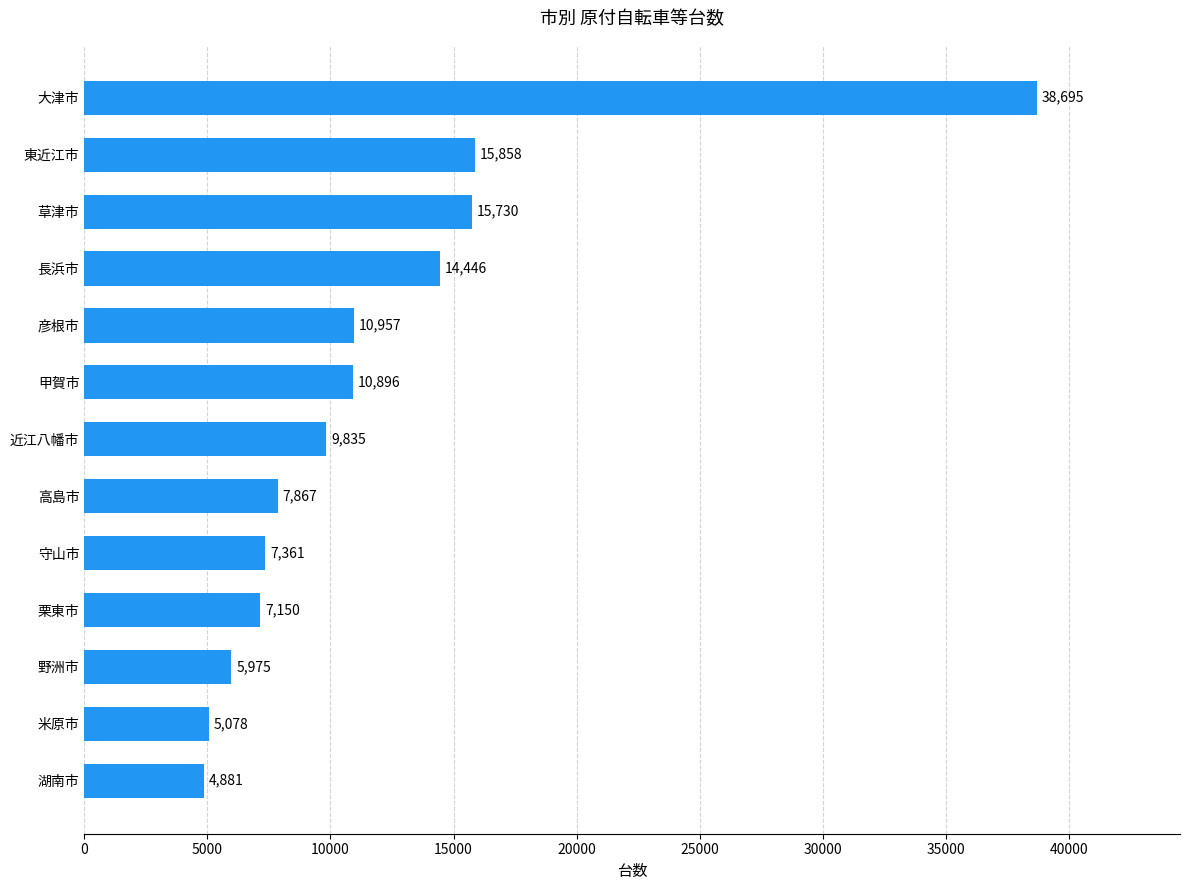

What is the sum of all values?

154729